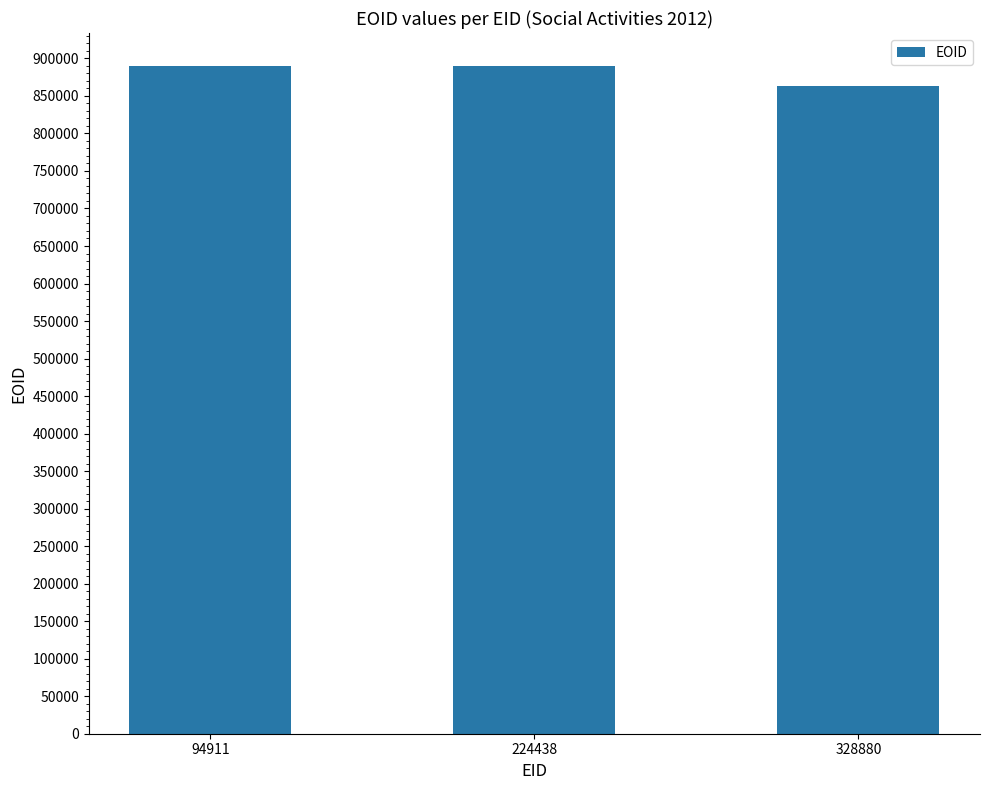

What is the smallest value displayed?

863791